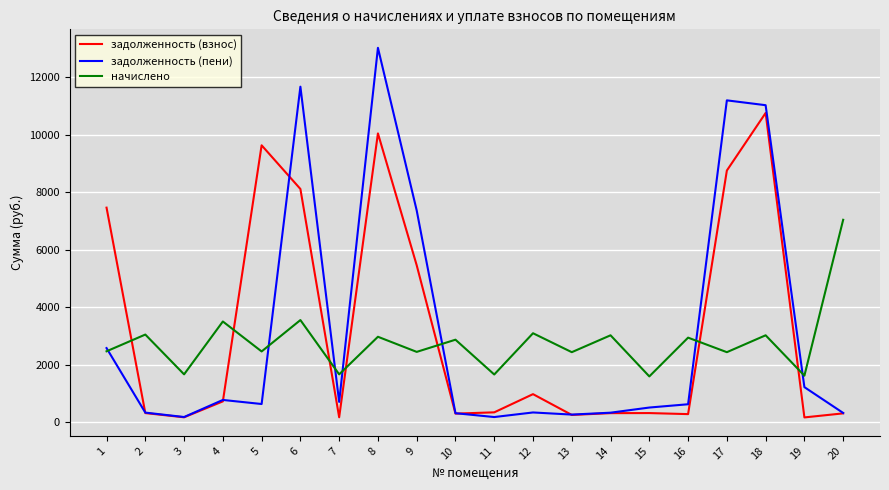

After their last crossing, which series has the higher values: задолженность (взнос) or начислено?

начислено